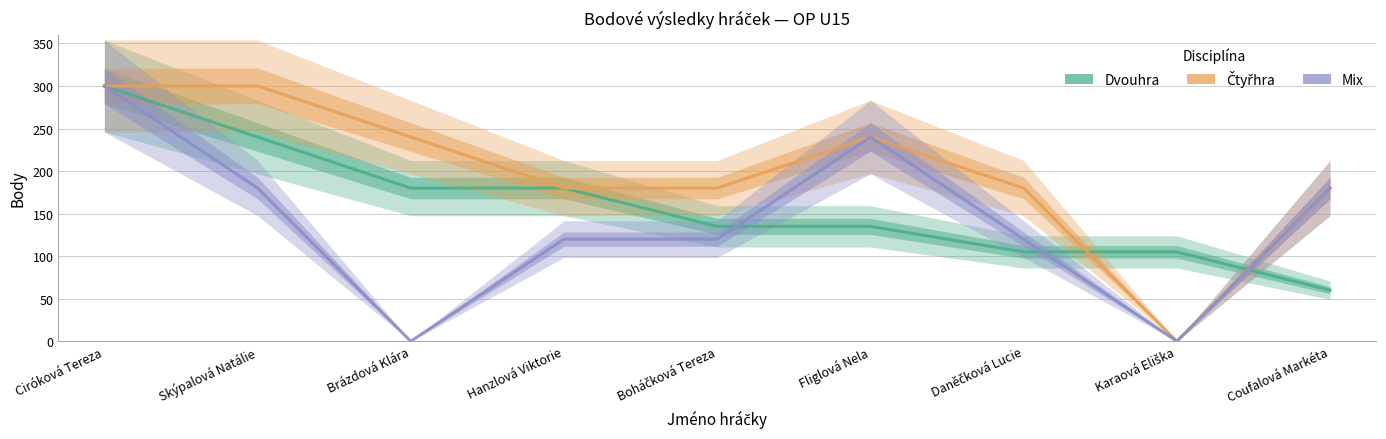

Where do Mix and Dvouhra first cross each other?

Boháčková Tereza and Fliglová Nela